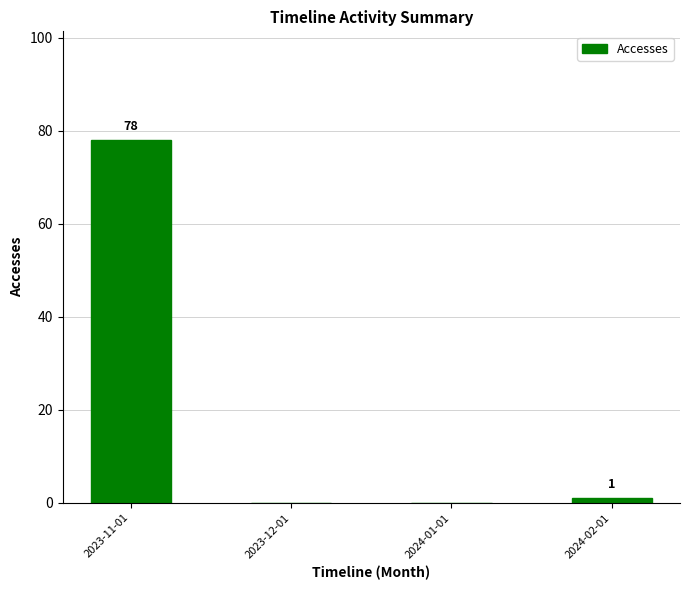

Reading right to left, transcribe all the data shown in this chart.

1	0	0	78